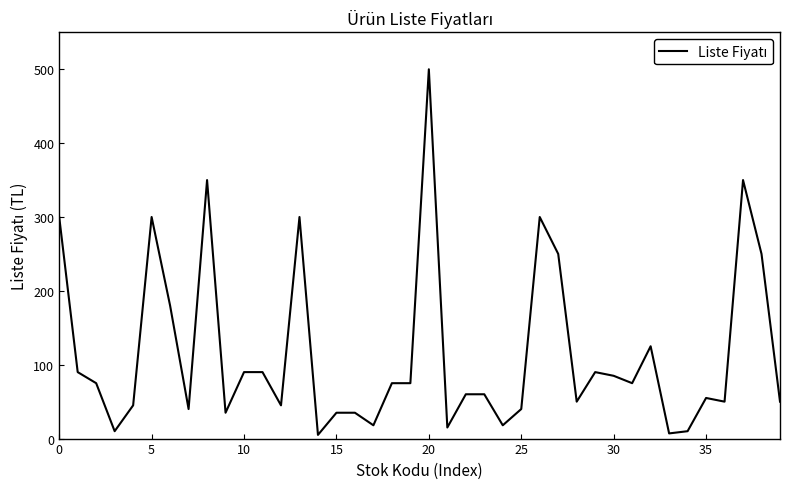

What is the sum of all values?

4633